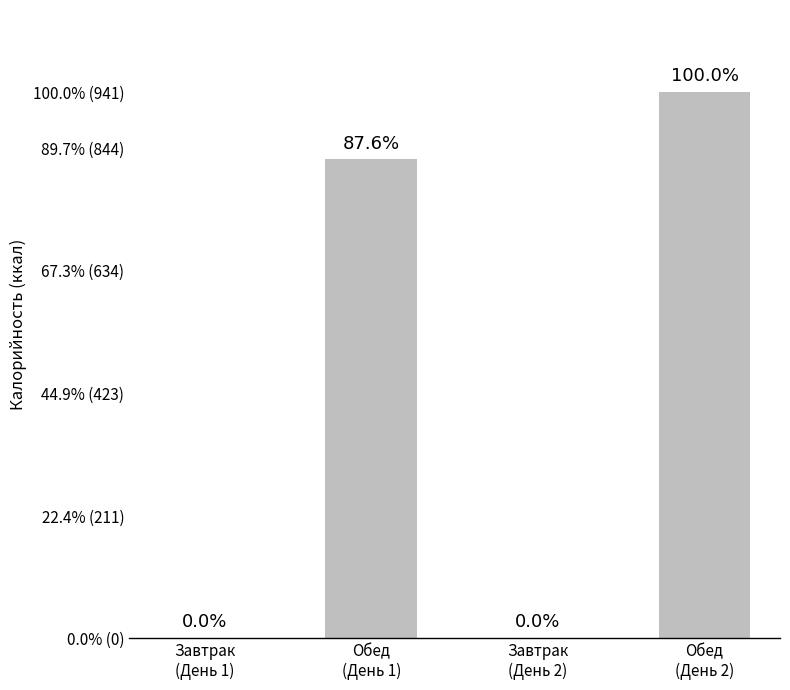

What is the change in value from Обед
(День 1) to Обед
(День 2)?

+116.4